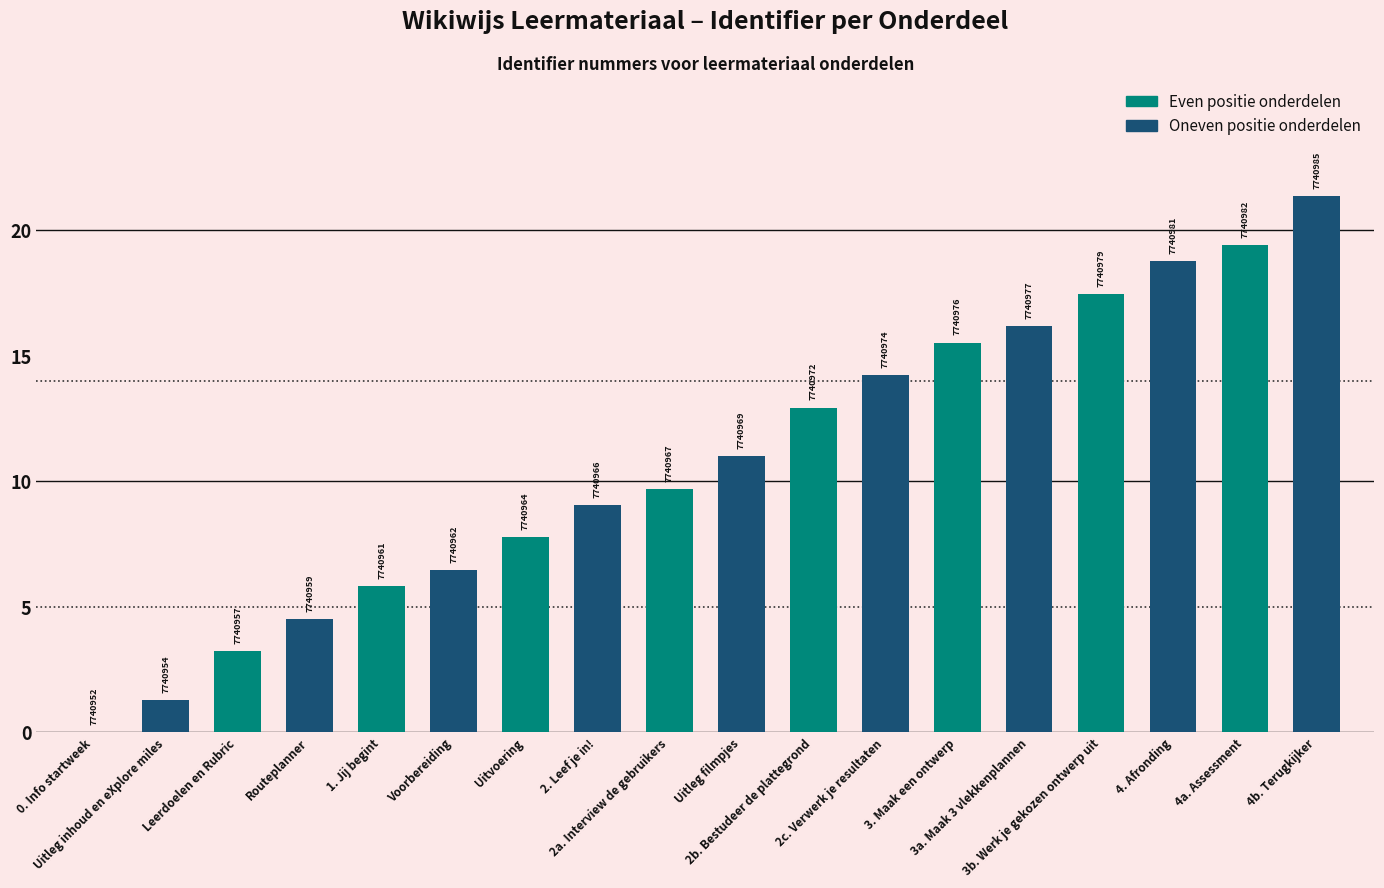

The value at Uitleg filmpjes is 11.0. True or false?

True